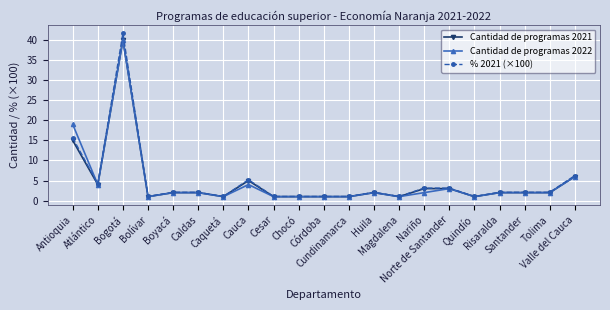

What position from the left is Tolima?

20